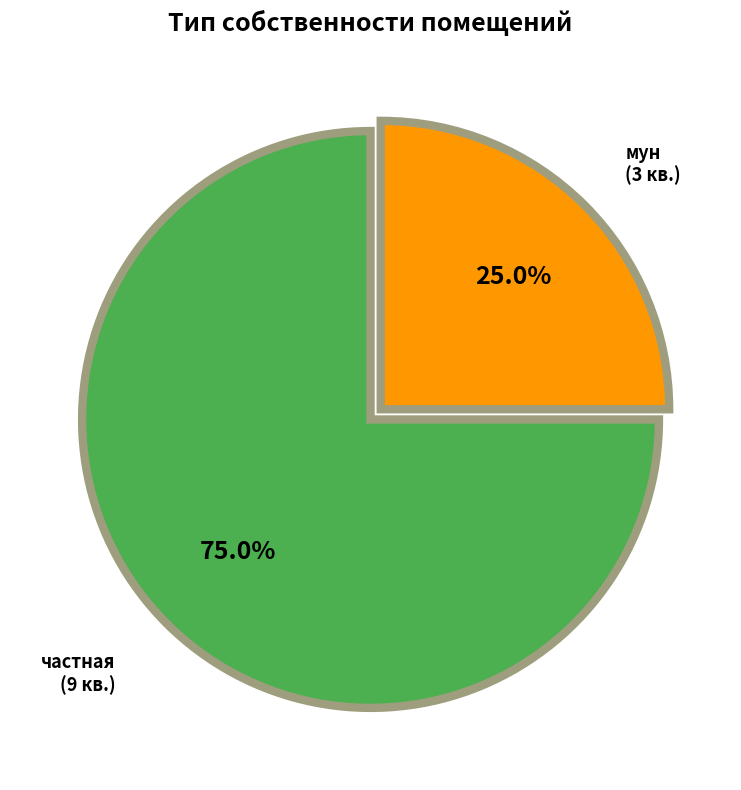

To the nearest percent, what is the difference between the largest and smallest slice percentages?

50%